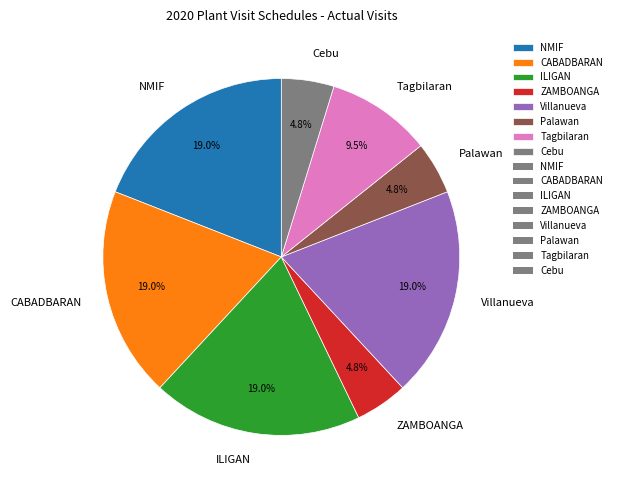

What is the ratio of the value at ILIGAN to the value at Cebu?

4.0